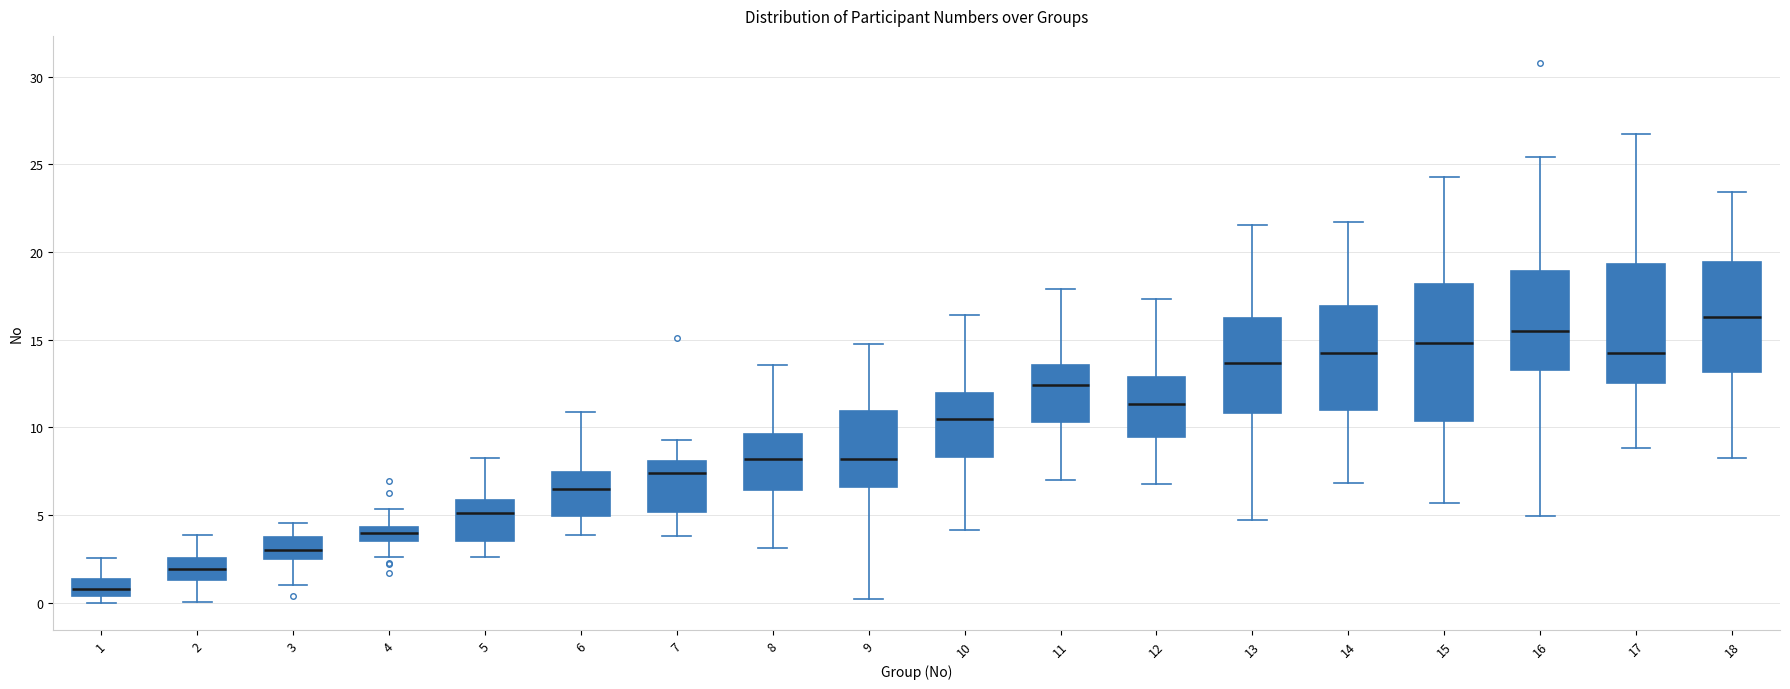

Where is the lower edge of the box at x = 3 on the y-axis? The values are not printed on the chart, so give them approximately, as read against the axis.

2.5